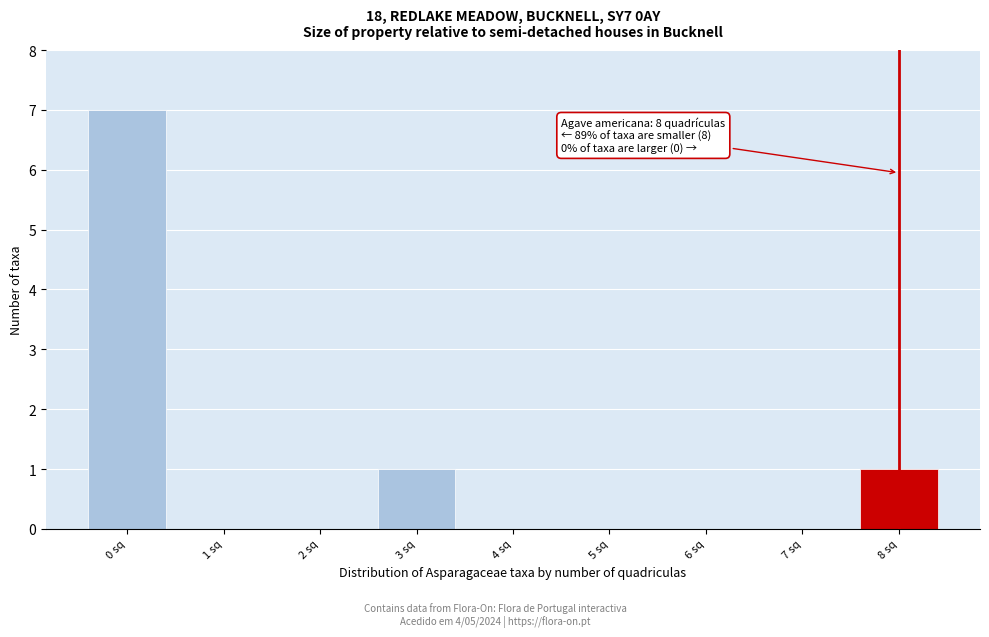

Reading left to right, what are all the values shown in this chart?

0 sq=7	1 sq=0	2 sq=0	3 sq=1	4 sq=0	5 sq=0	6 sq=0	7 sq=0	8 sq=1